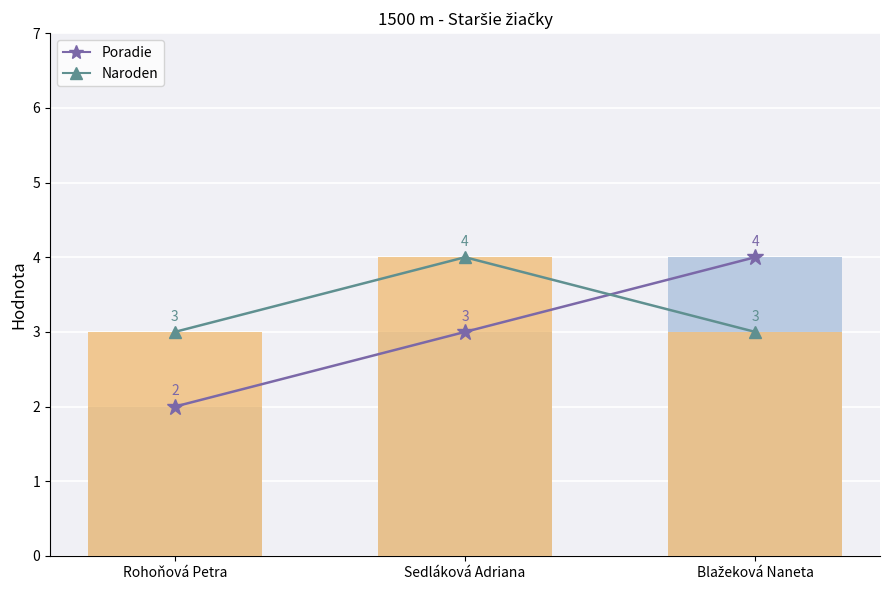

Rank the series by their average value, from lowest to highest.

Poradie, Naroden